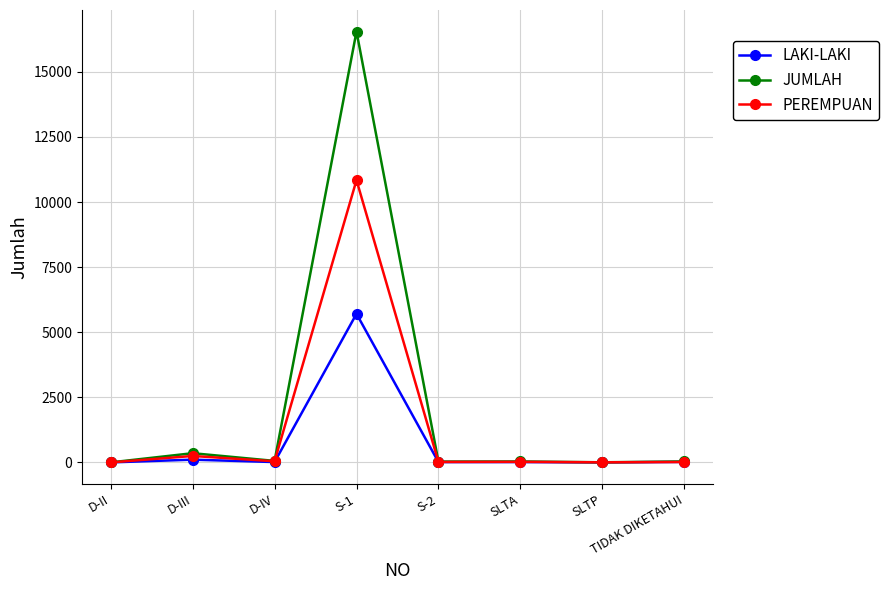

What is the difference between the maximum and minimum values in the LAKI-LAKI series?

5706